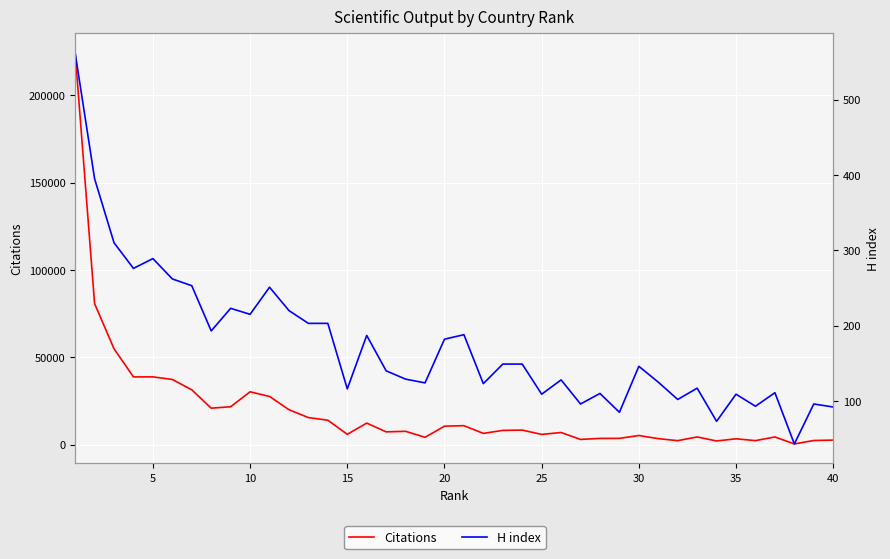

What is the average value of the Citations series?

19782